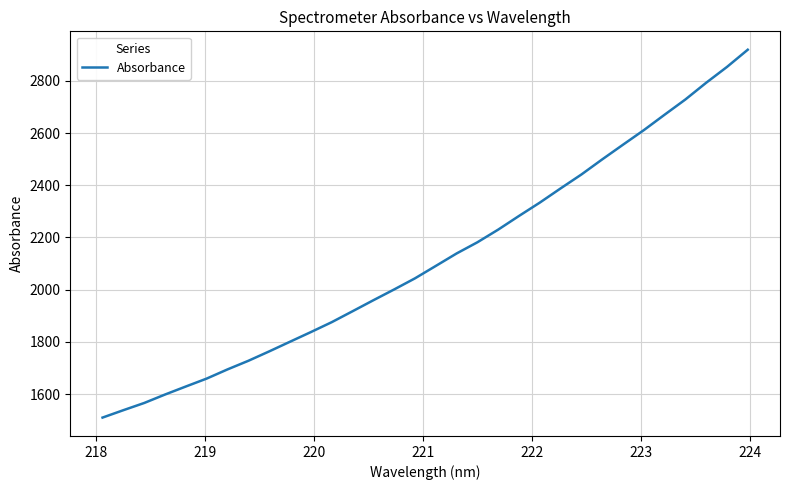

What is the difference between the maximum and minimum values?

1408.8